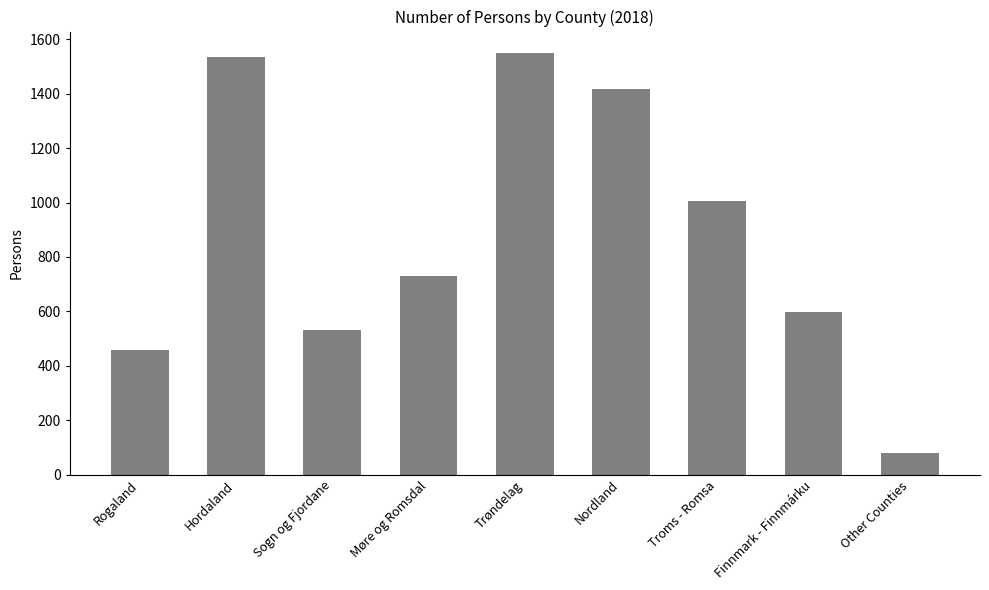

What is the difference between the maximum and minimum values?

1472